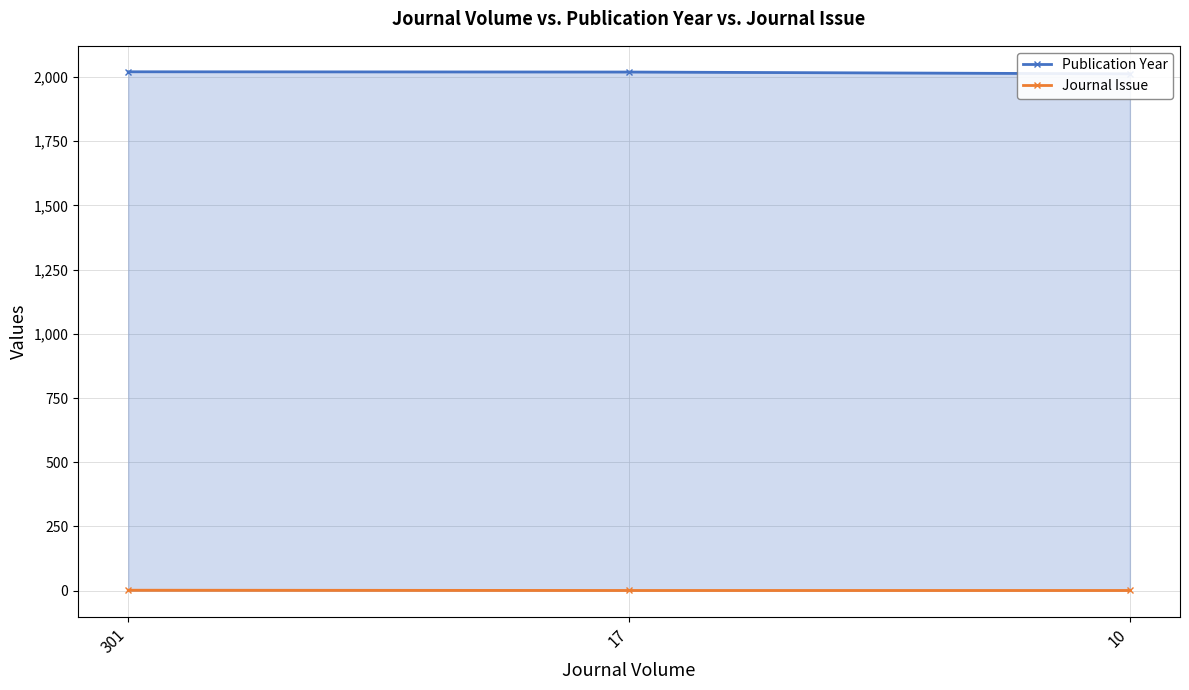

What is the spread (max minus min) of values at 10?

2011